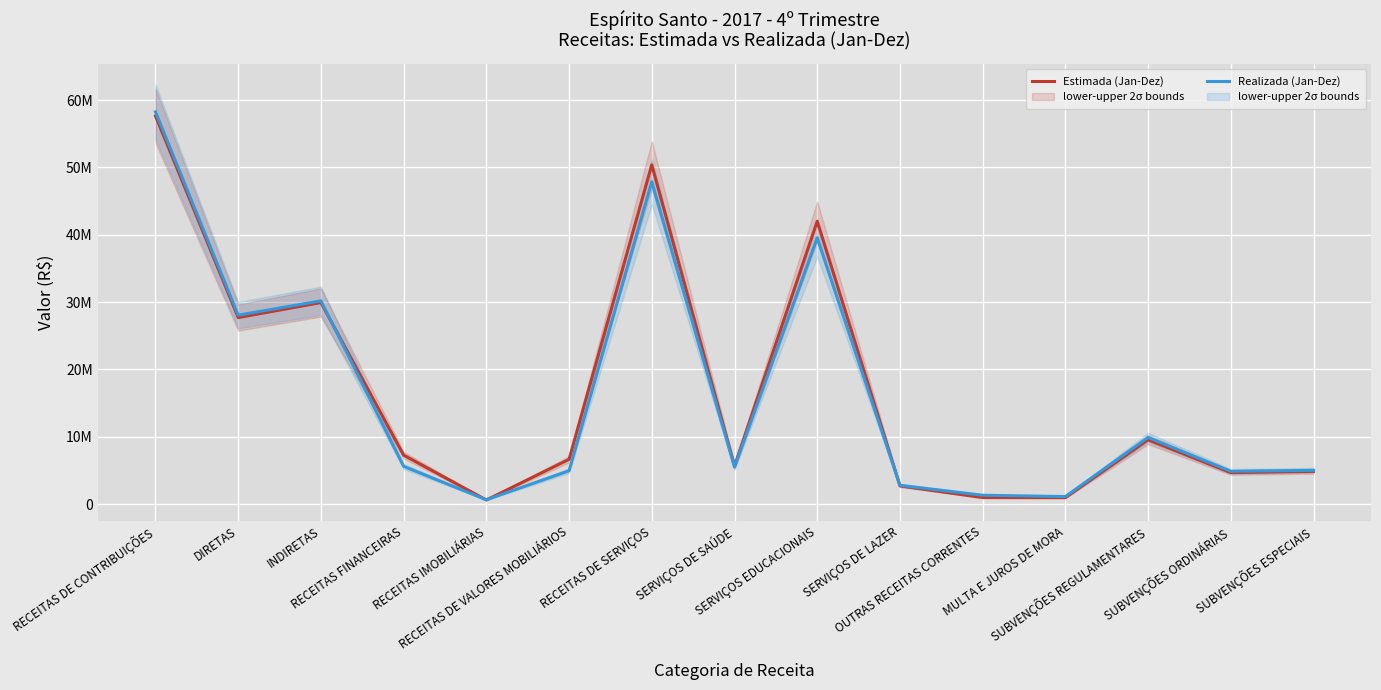

What is the total value across all series at MULTA E JUROS DE MORA?

2097561.7